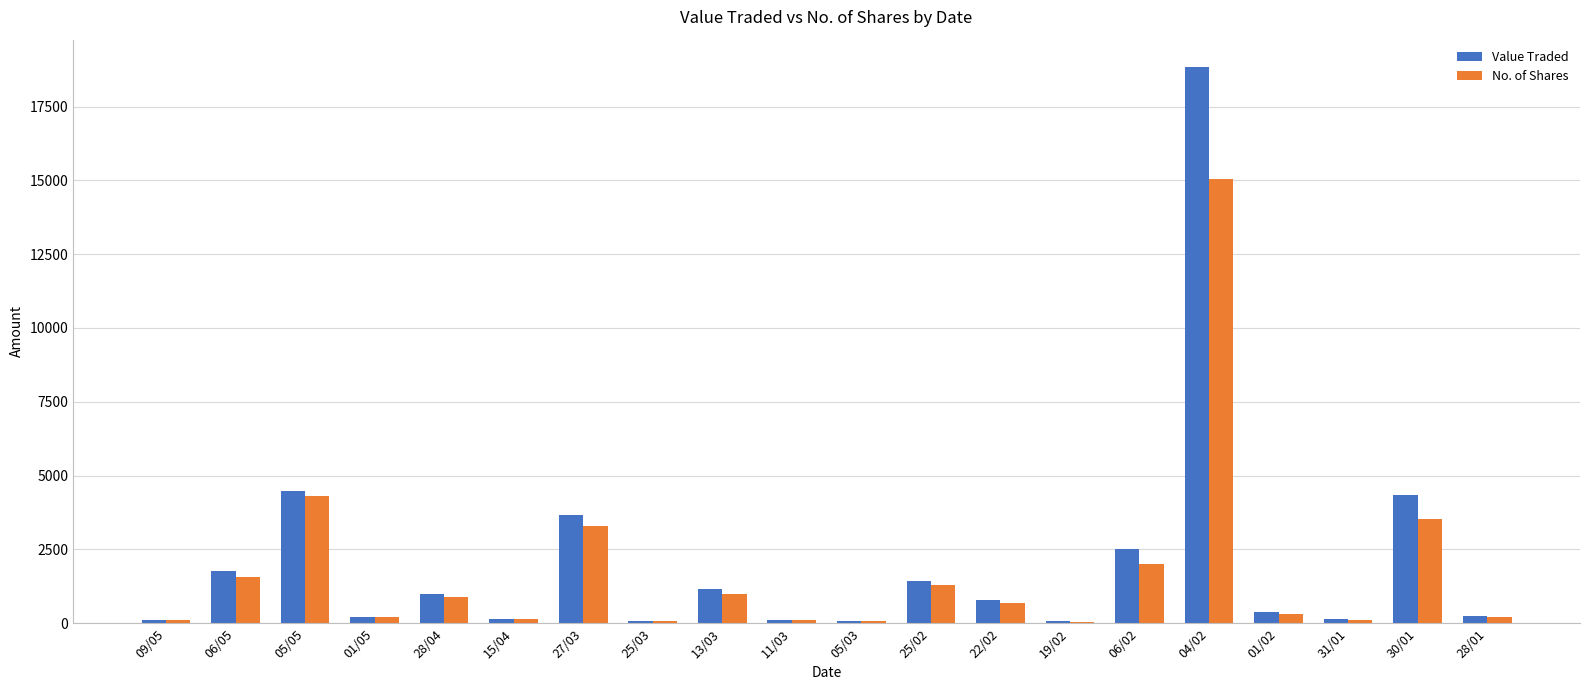

Between 01/05 and 04/02, which series saw the biggest shift?

Value Traded